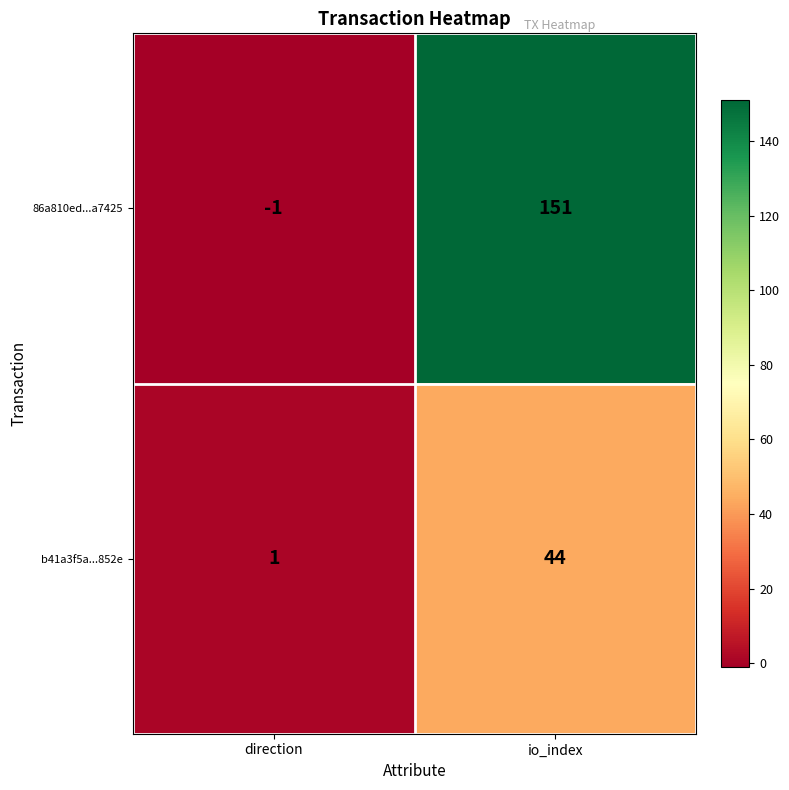

The 86a810ed...a7425 series shows -1 at direction. True or false?

True